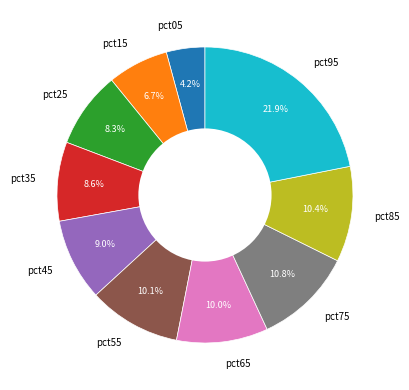

Between pct05 and pct45, which is larger?

pct45